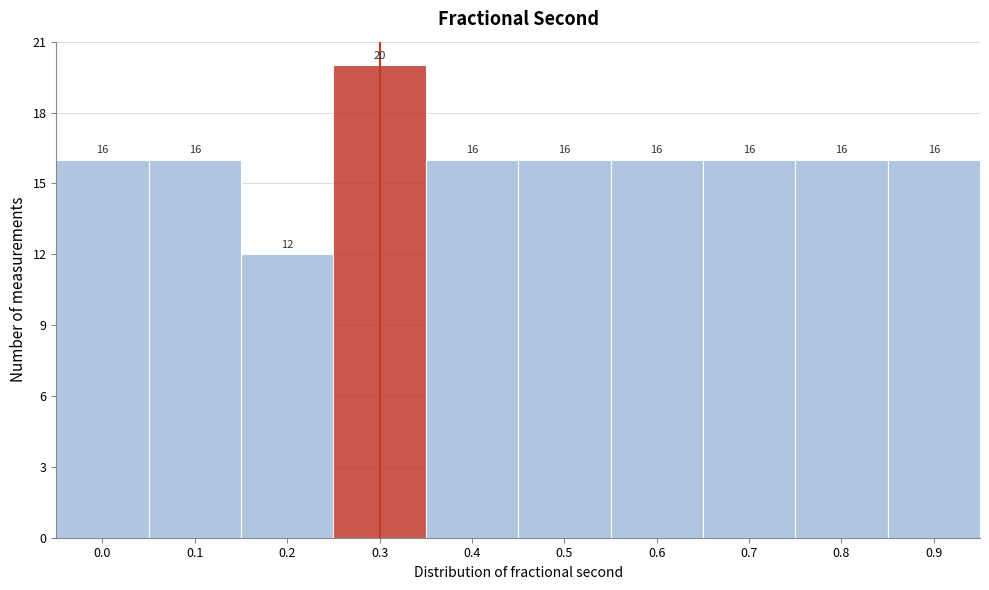

Reading left to right, extract all data points from this chart.

16	16	12	20	16	16	16	16	16	16